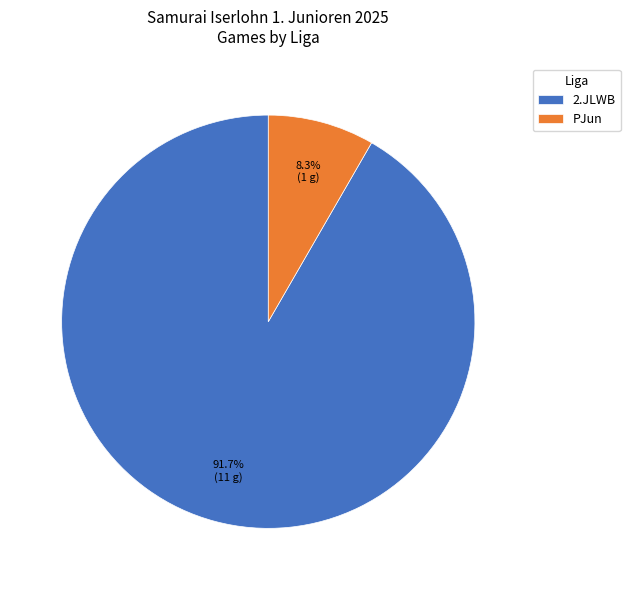

How many segments does this pie chart have?

2